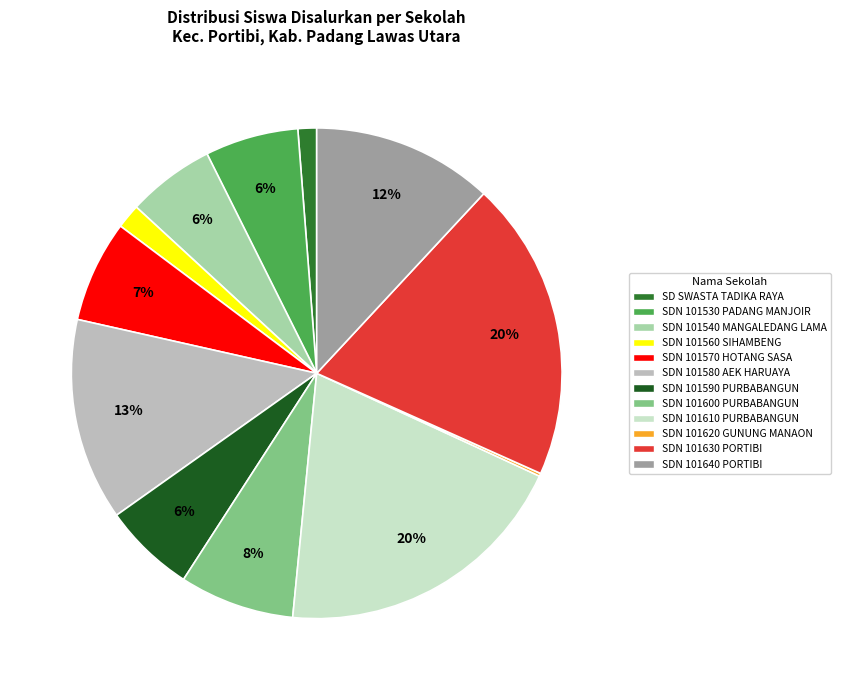

True or false: SD SWASTA TADIKA RAYA accounts for 1% of the total.

True